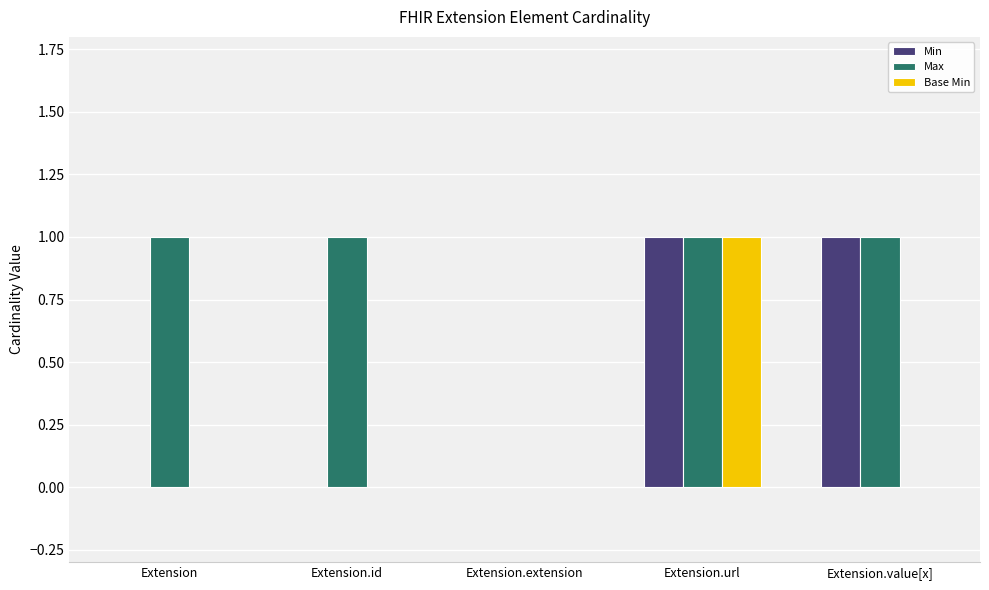

How many groups of bars are there?

5